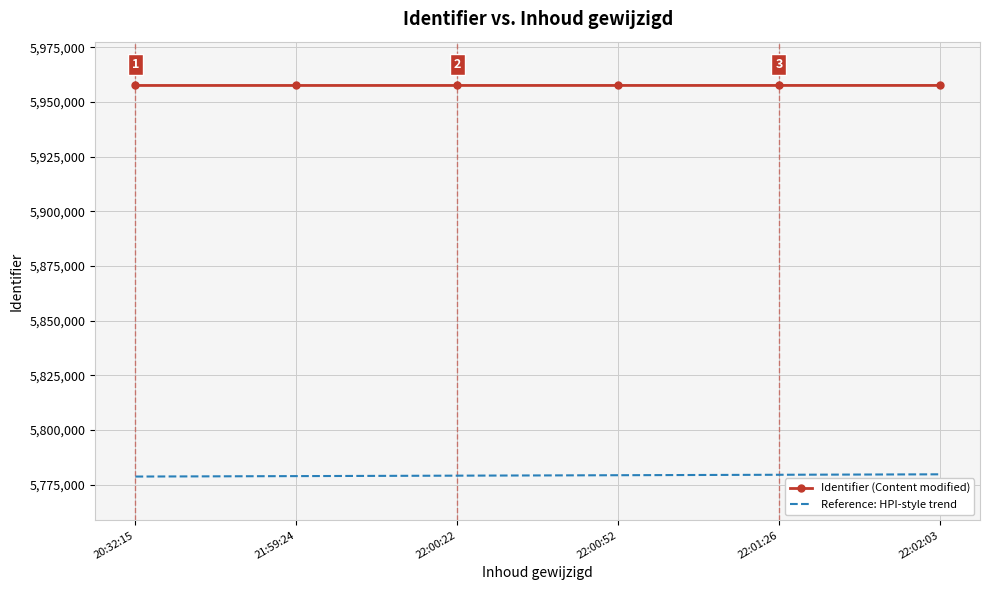

What is the difference between the highest and lowest values at 22:02:03?

177725.1